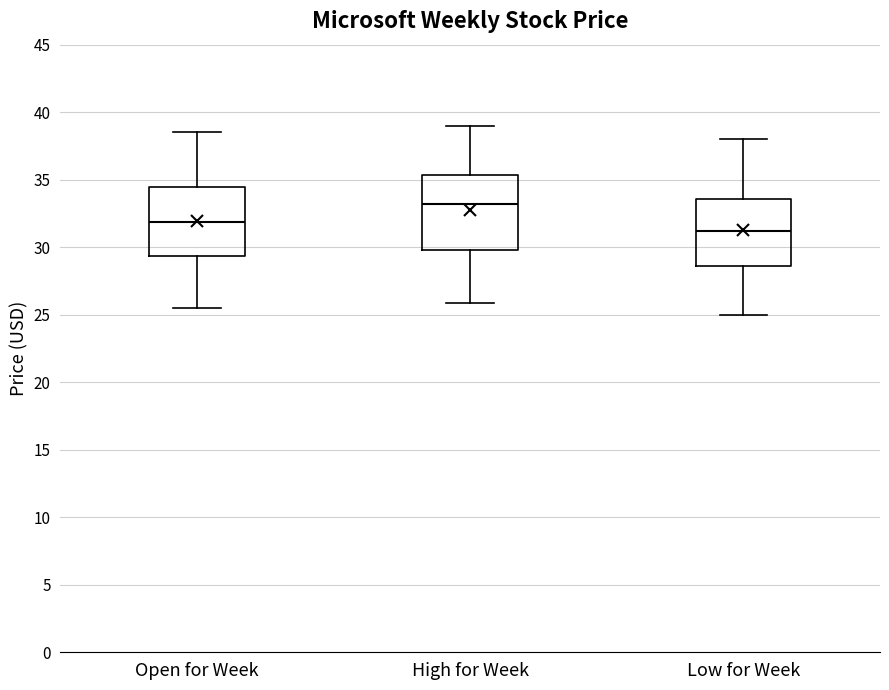

Reading left to right, read every box against the y-axis: the position of its median line, the range the box covers, and the ends of its whiskers. The values are not printed on the chart, so give them approximately, as read against the axis.

Open for Week: median 32.0, box 29.5 to 34.5, whiskers 25.5 to 38.5
High for Week: median 33.0, box 30.0 to 35.5, whiskers 26.0 to 39.0
Low for Week: median 31.0, box 28.5 to 33.5, whiskers 25.0 to 38.0